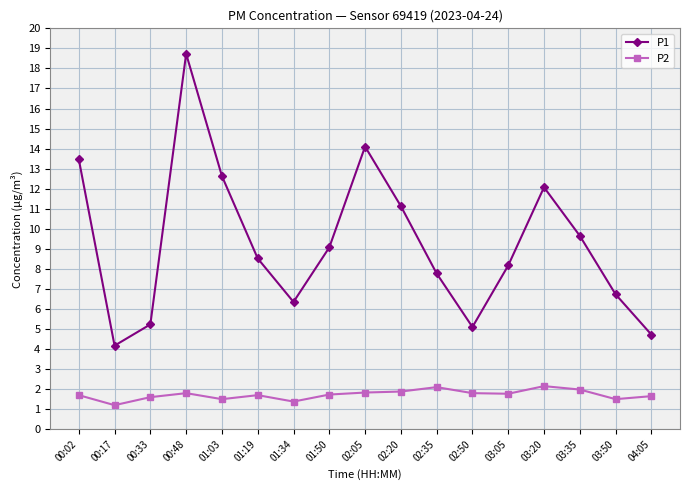

At how many categories does at least one series exceed 16?

1